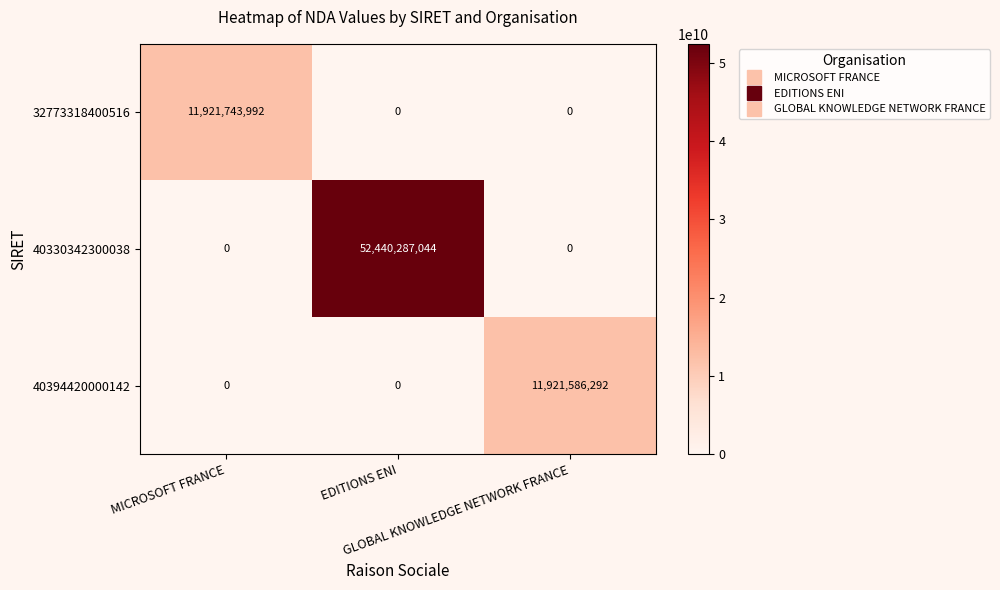

At how many categories does at least one series exceed 23240965821?

1